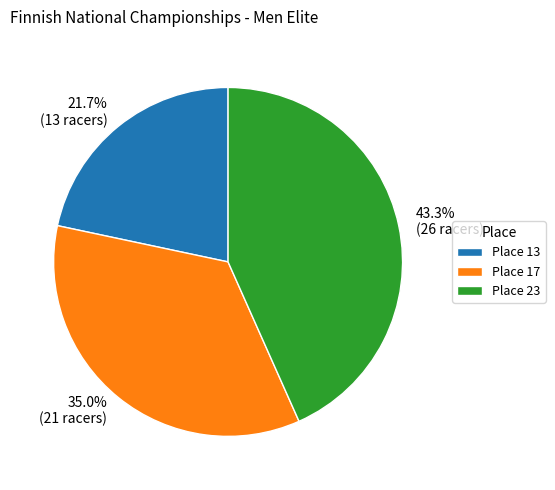

Which category has the smallest portion of the pie?

Place 13